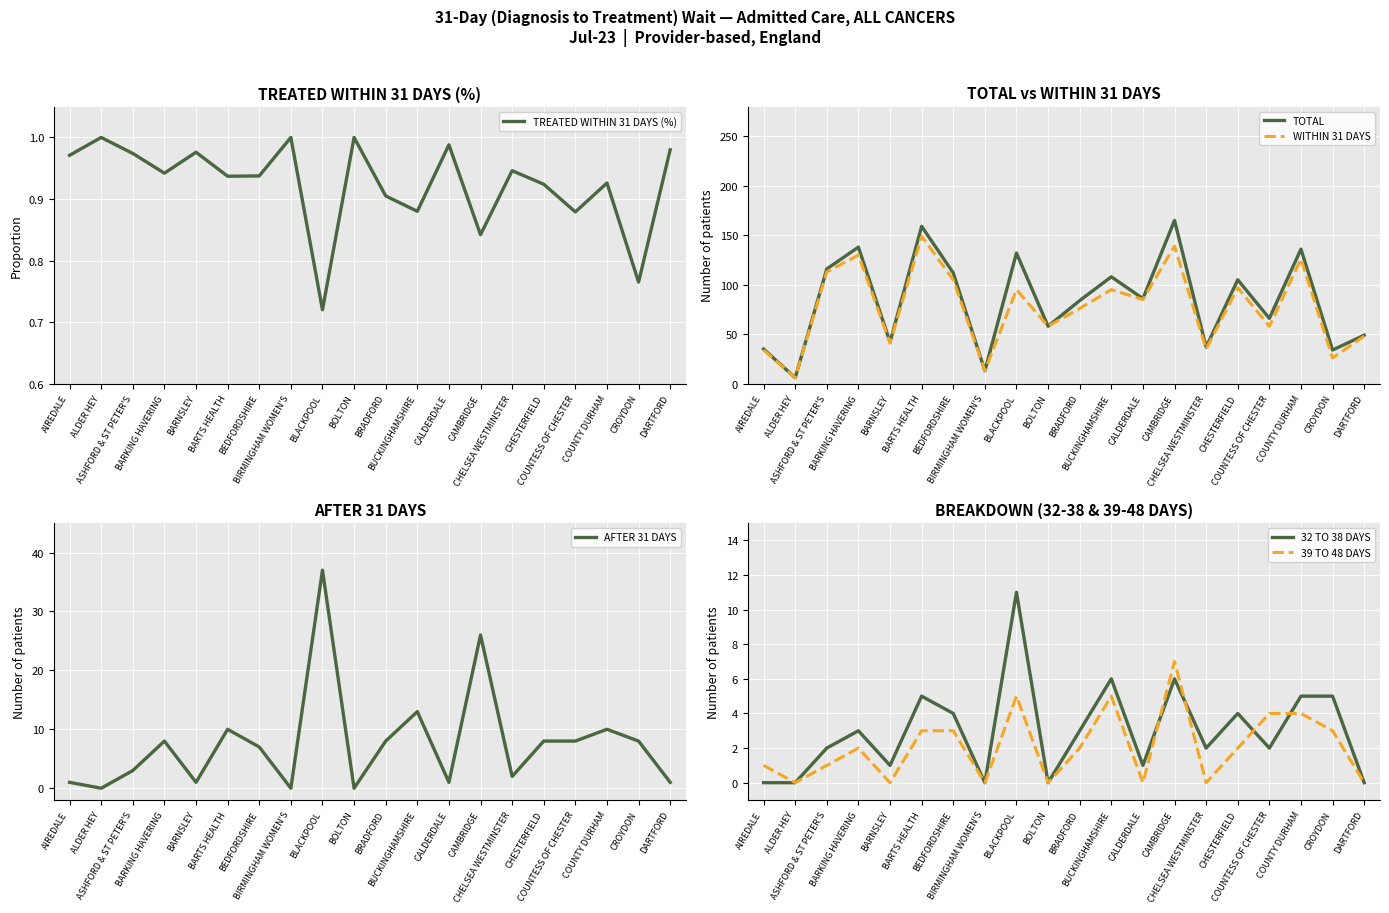

At which category does WITHIN 31 DAYS reach its first local valley?

ALDER HEY